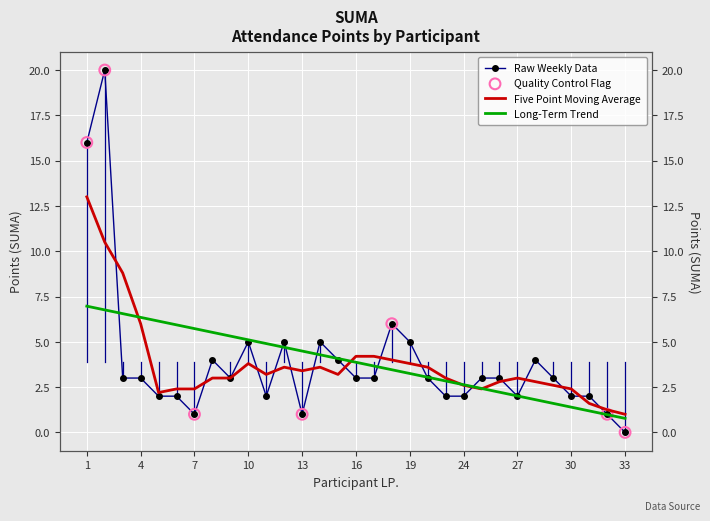

Which has a higher value, 18 or 8?

18